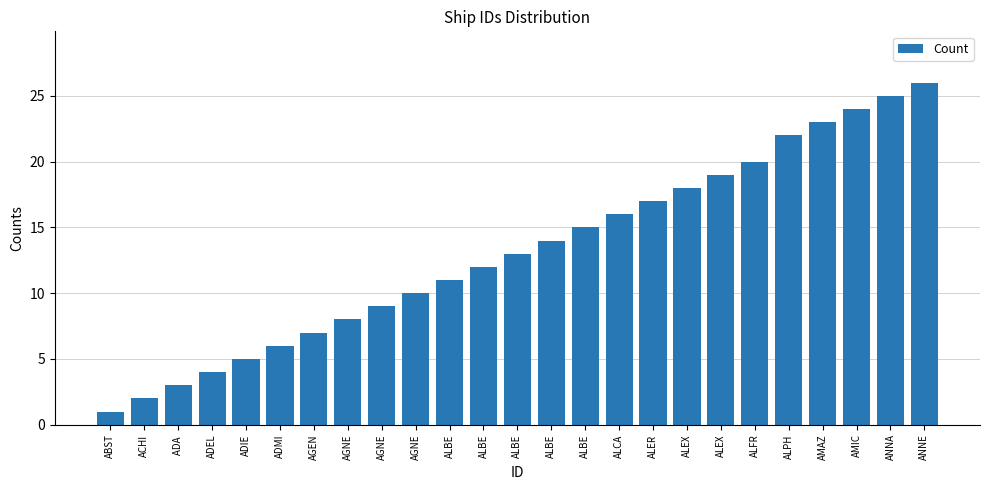

How many data points are less than 13?

12